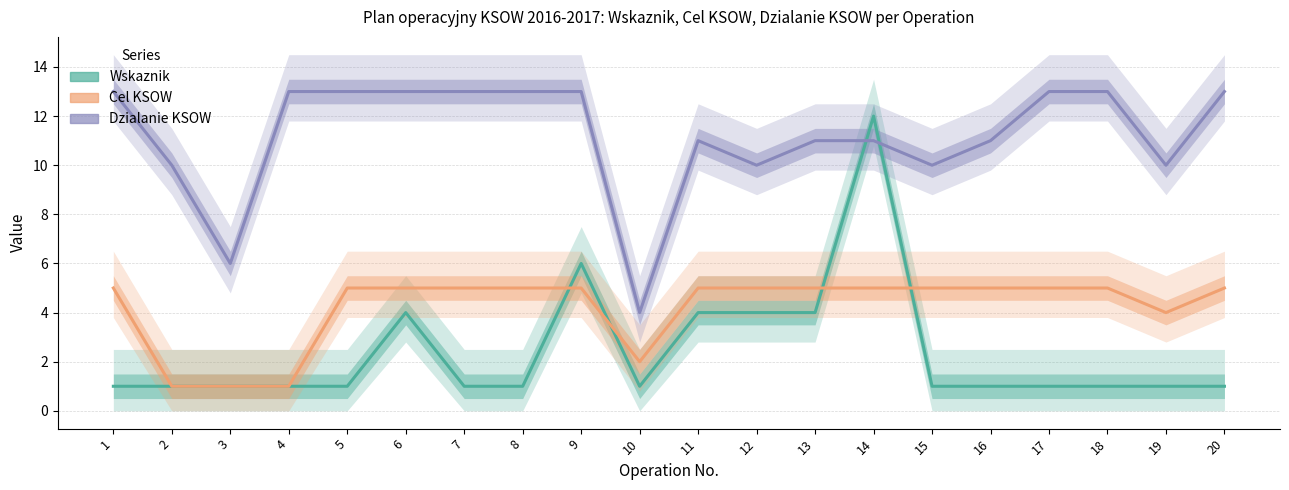

Which series has the widest spread of values?

Wskaznik